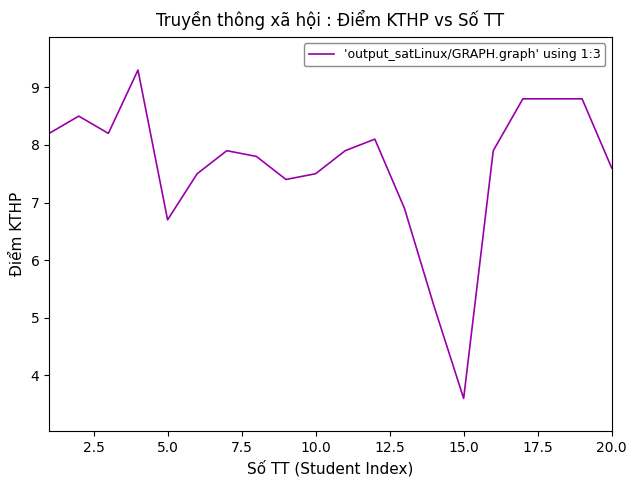

What is the difference between the maximum and minimum values?

5.7